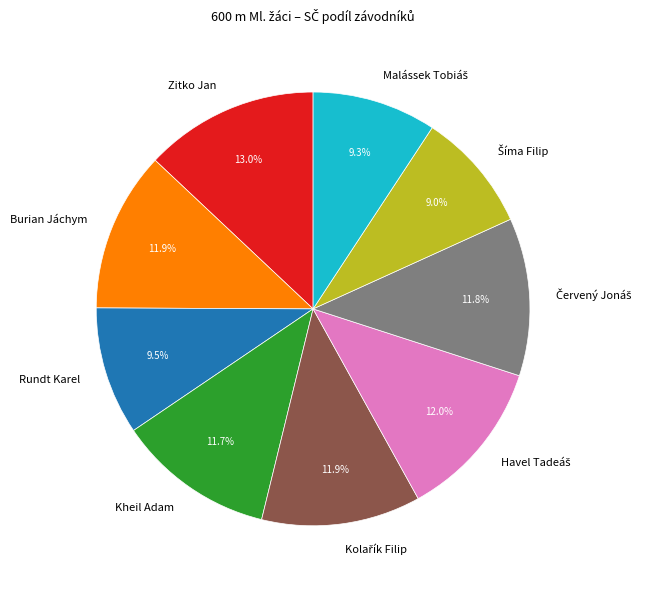

To the nearest percent, what is the average slice percentage?

11%